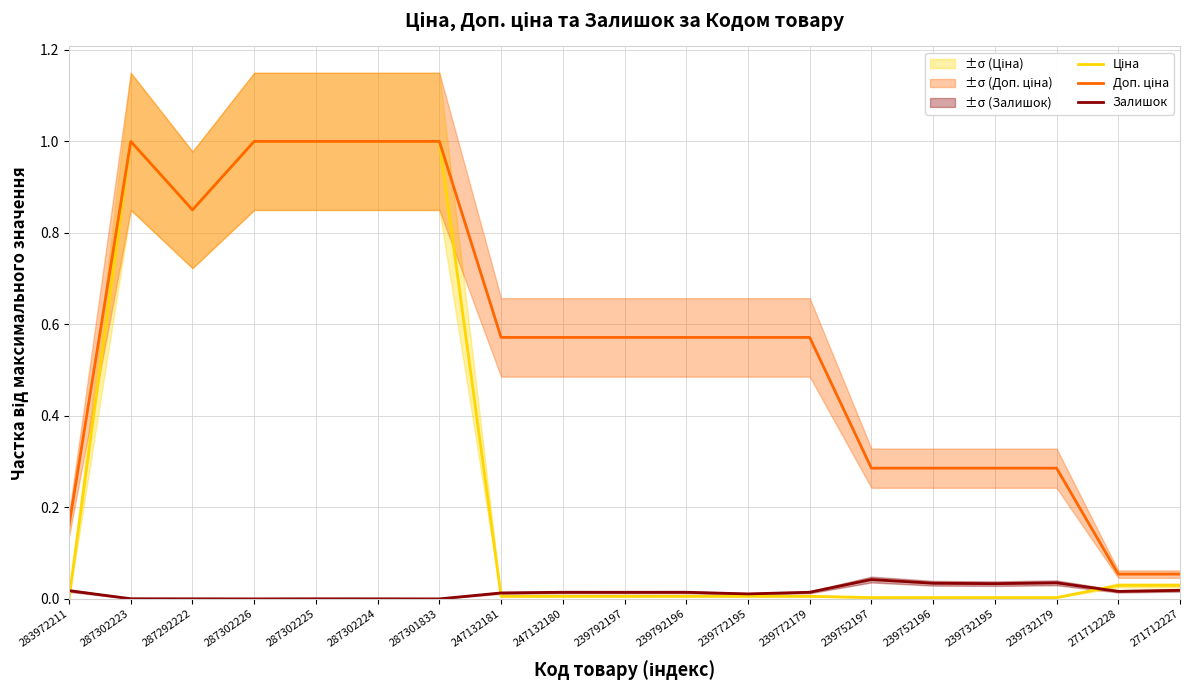

At which label does Залишок reach its minimum?

287302226